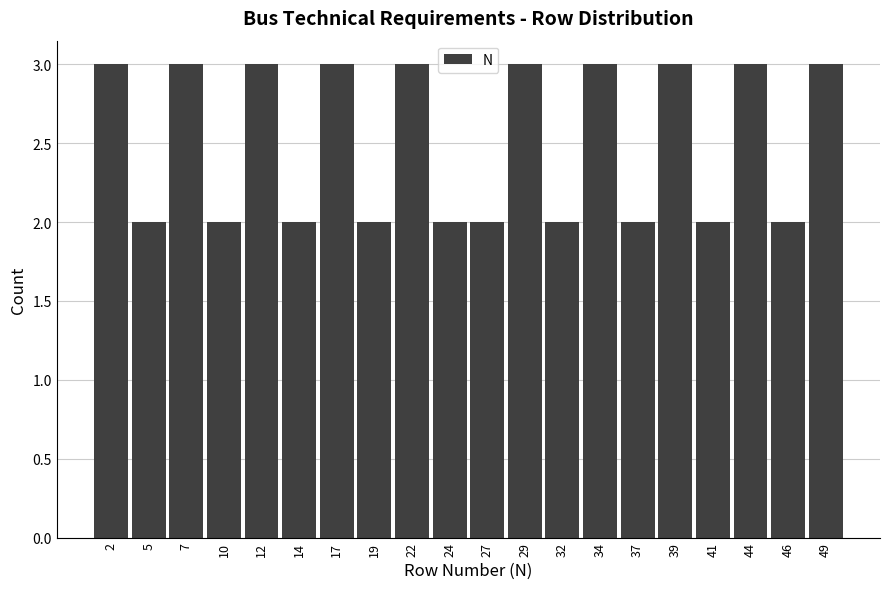

Reading left to right, transcribe this chart: for each bar, give the range it covers on the x-axis and its height. Neither the bar edges nor the heights are printed on the chart, so give them approximately, as read against the axes.

1.00 to 3.45: 3
3.45 to 5.90: 2
5.90 to 8.35: 3
8.35 to 10.80: 2
10.80 to 13.25: 3
13.25 to 15.70: 2
15.70 to 18.15: 3
18.15 to 20.60: 2
20.60 to 23.05: 3
23.05 to 25.50: 2
25.50 to 27.95: 2
27.95 to 30.40: 3
30.40 to 32.85: 2
32.85 to 35.30: 3
35.30 to 37.75: 2
37.75 to 40.20: 3
40.20 to 42.65: 2
42.65 to 45.10: 3
45.10 to 47.55: 2
47.55 to 50.00: 3